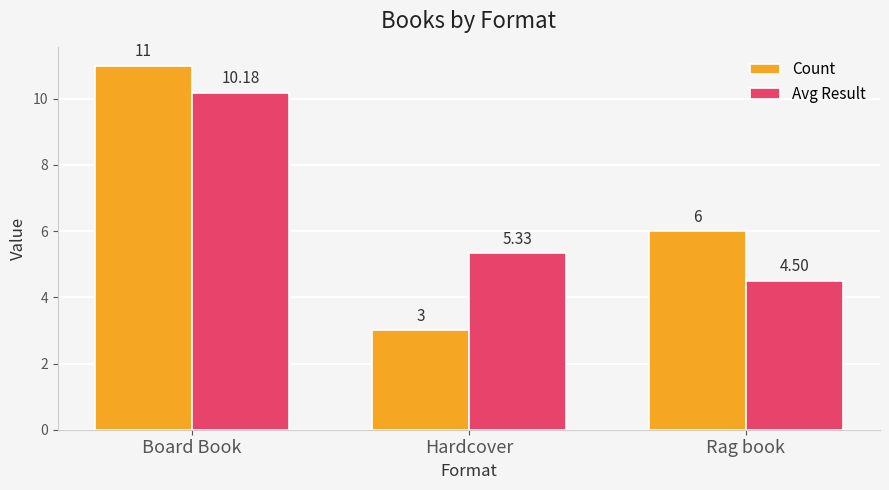

At which category is the sum across all series the highest?

Board Book